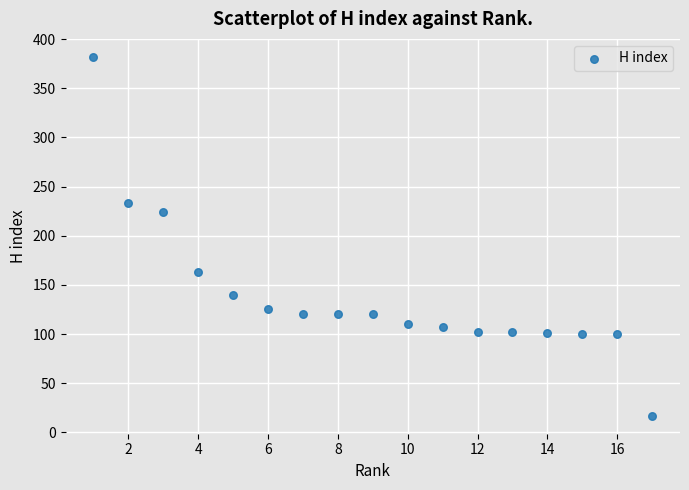

What is the range of Y values (max minus min)?

365